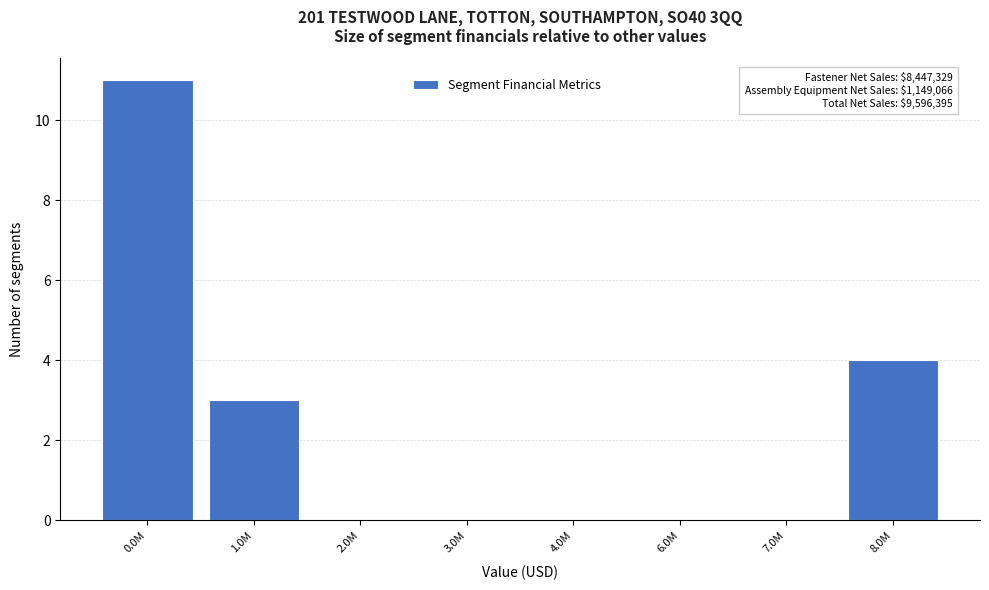

Reading left to right, extract all data points from this chart.

0.0M=11	1.0M=3	2.0M=0	3.0M=0	4.0M=0	6.0M=0	7.0M=0	8.0M=4